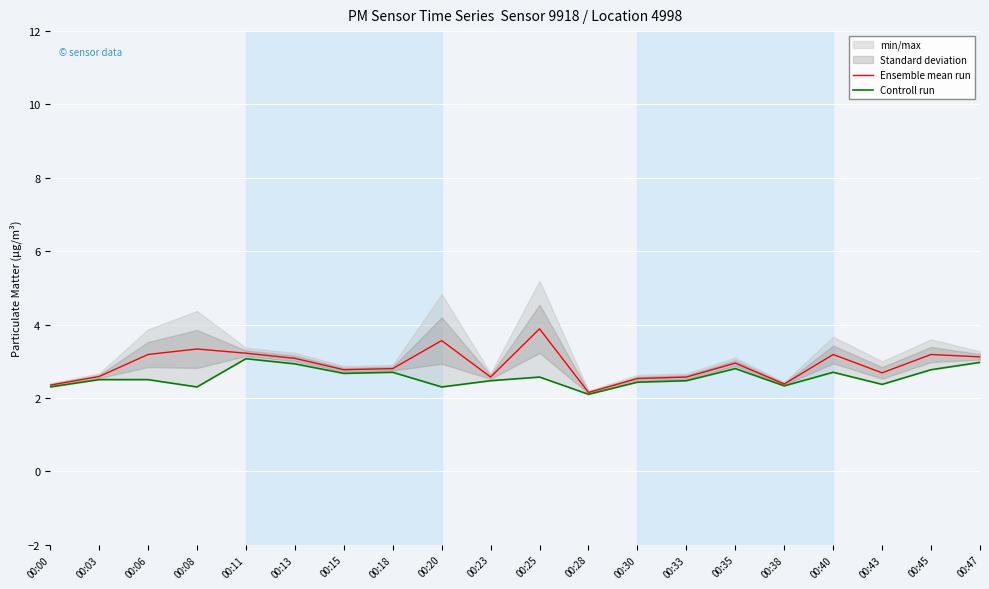

Is this an area chart (filled region under the line)?

No